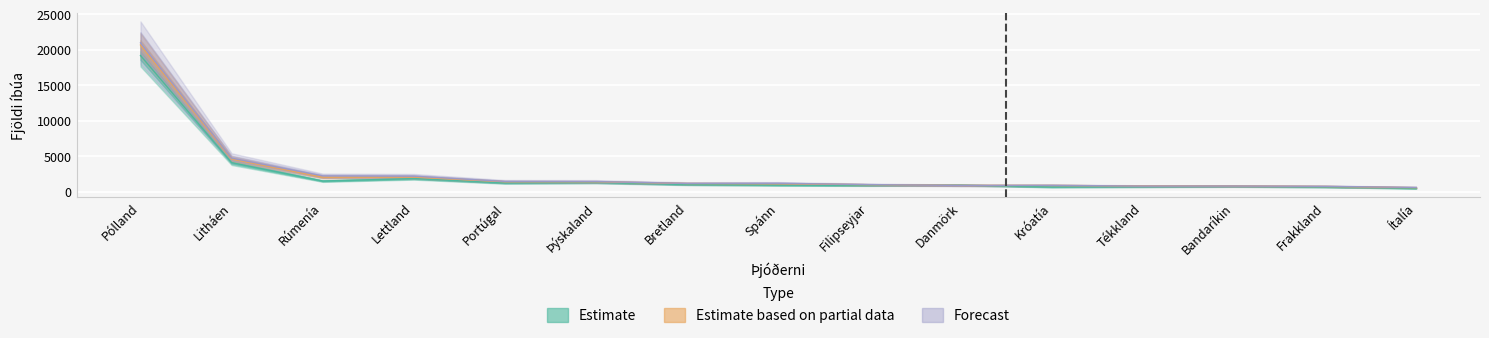

At how many categories does at least one series exceed 17066?

1